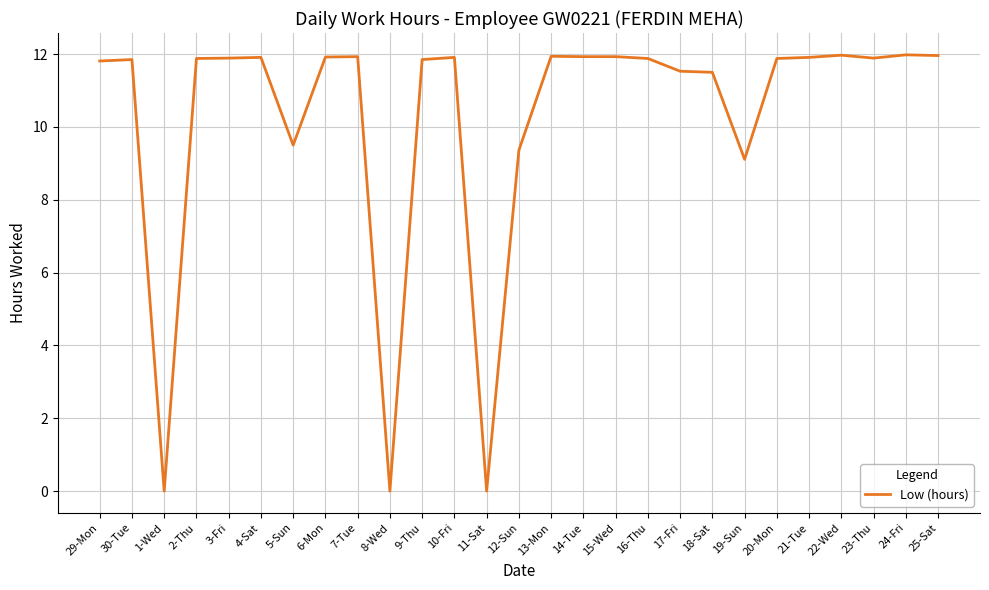

The value at 19-Sun is 12.1. True or false?

False